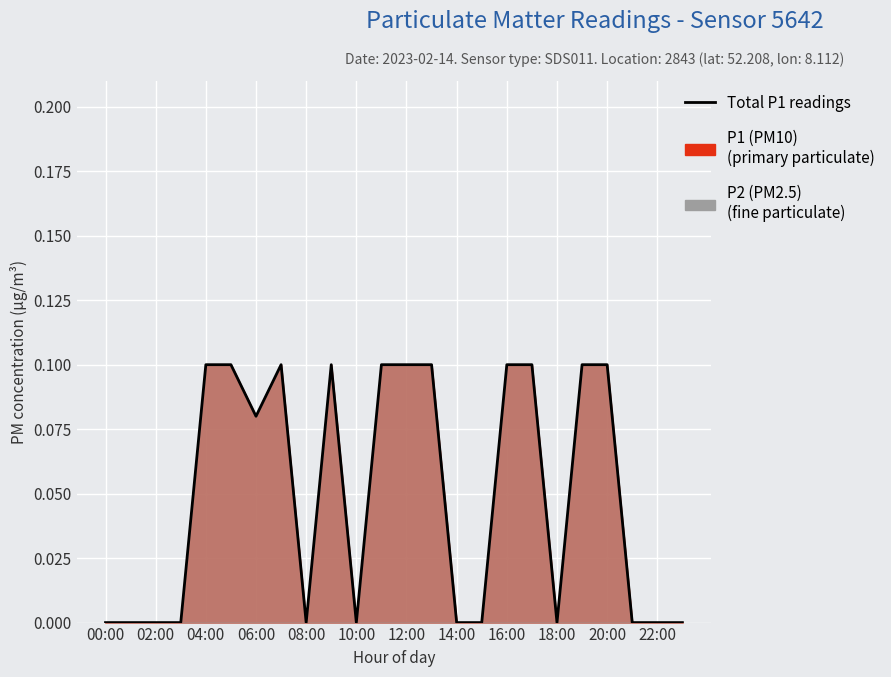

The value at 10:00 is 0.0. True or false?

True